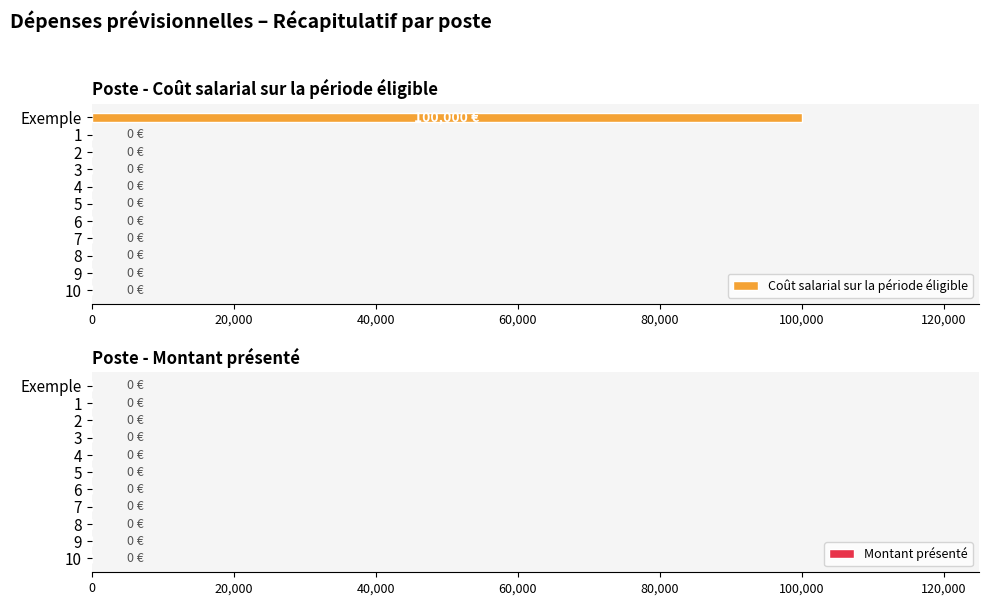

What is the change in value from Exemple to 9?

-100000